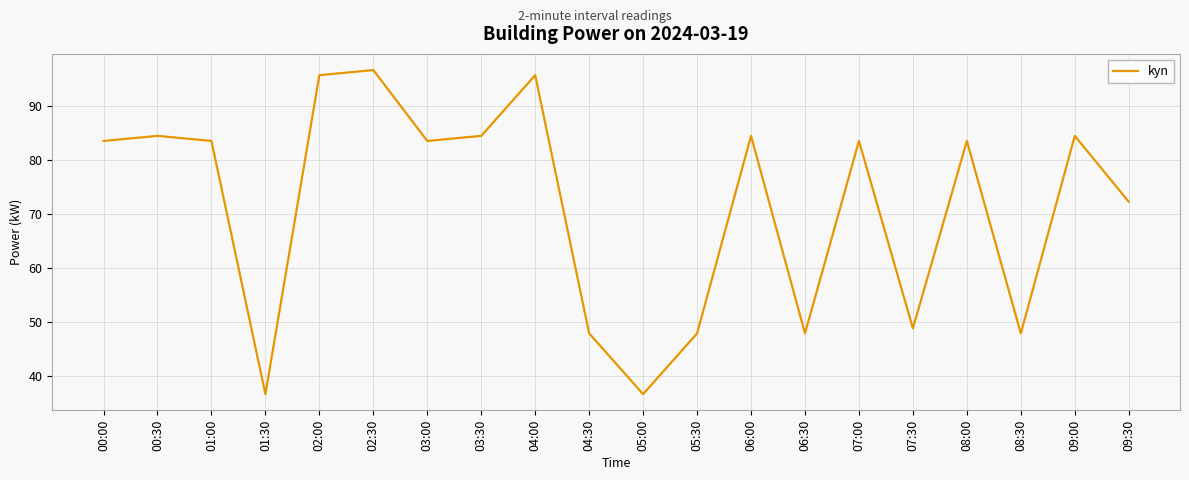

What position from the right is 07:00?

6